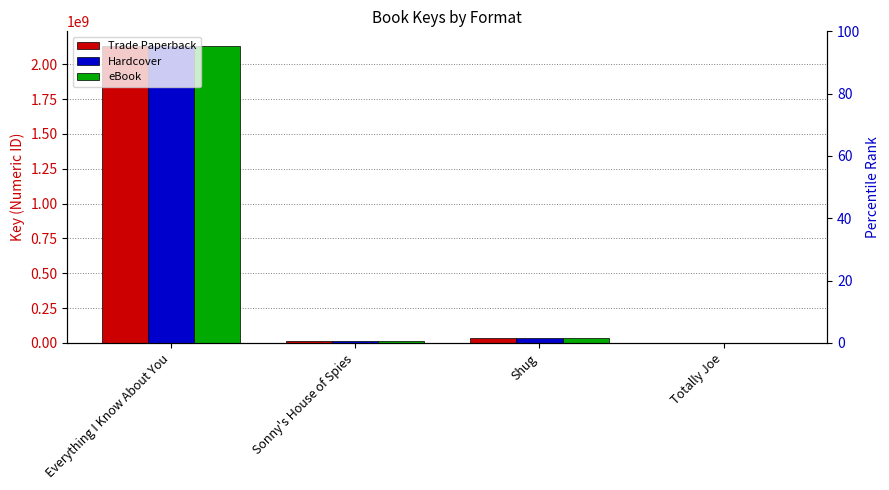

What is the label of the 2nd bar from the left?

Sonny's House of Spies